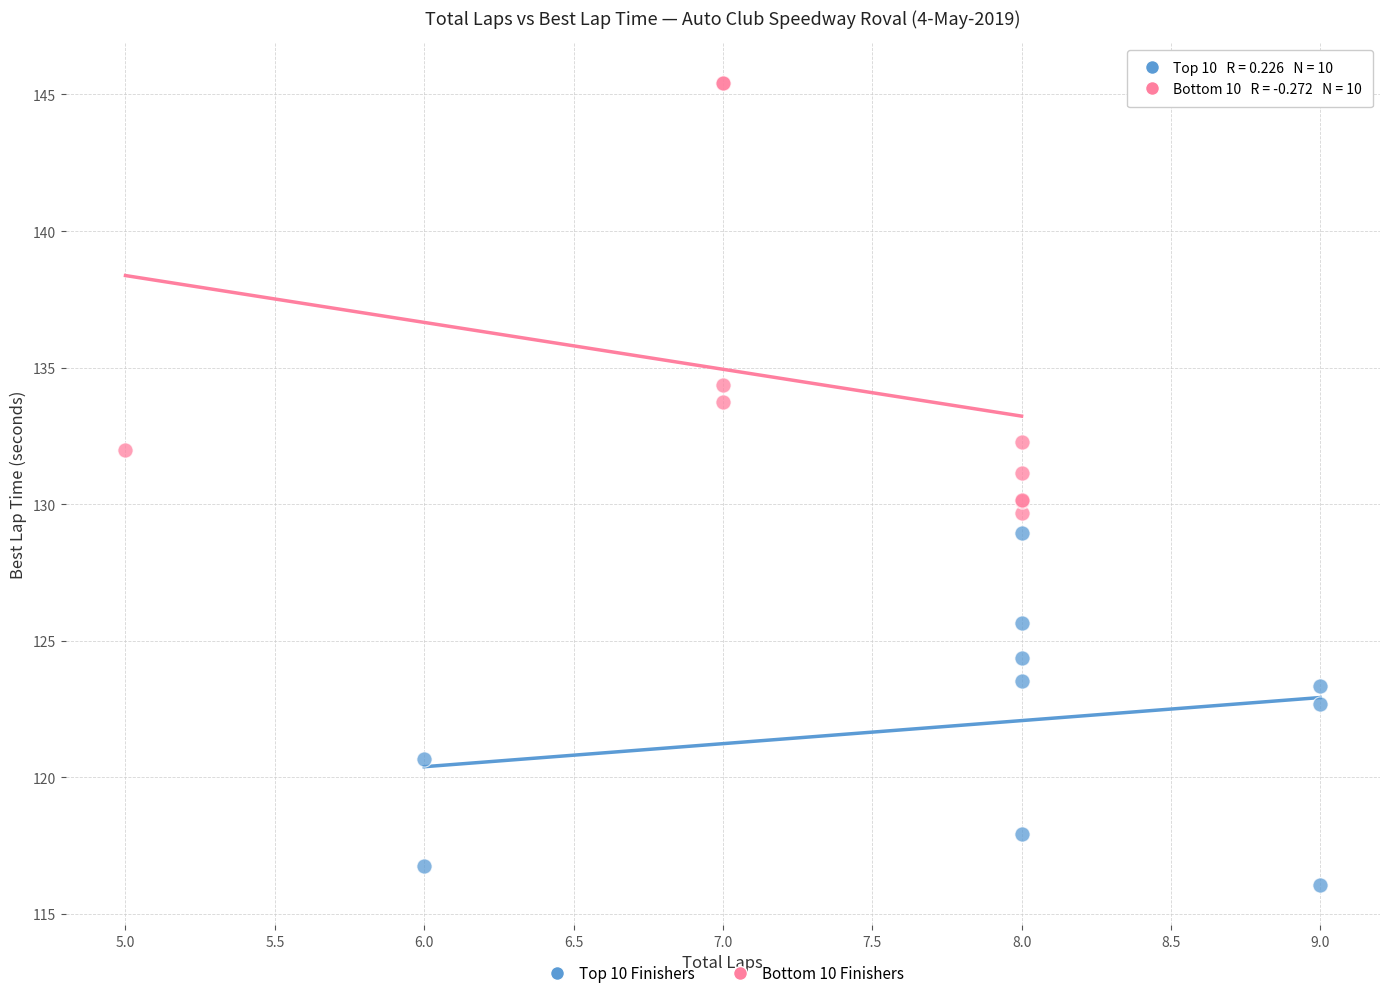

Which series contains the lowest Y value?

Top 10 Finishers